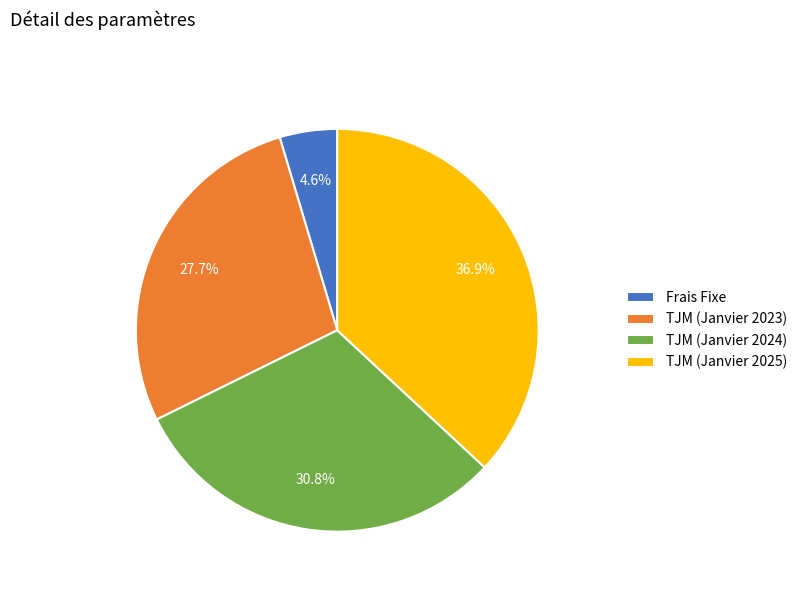

How much of the chart is everything except TJM (Janvier 2023)?

72.3%